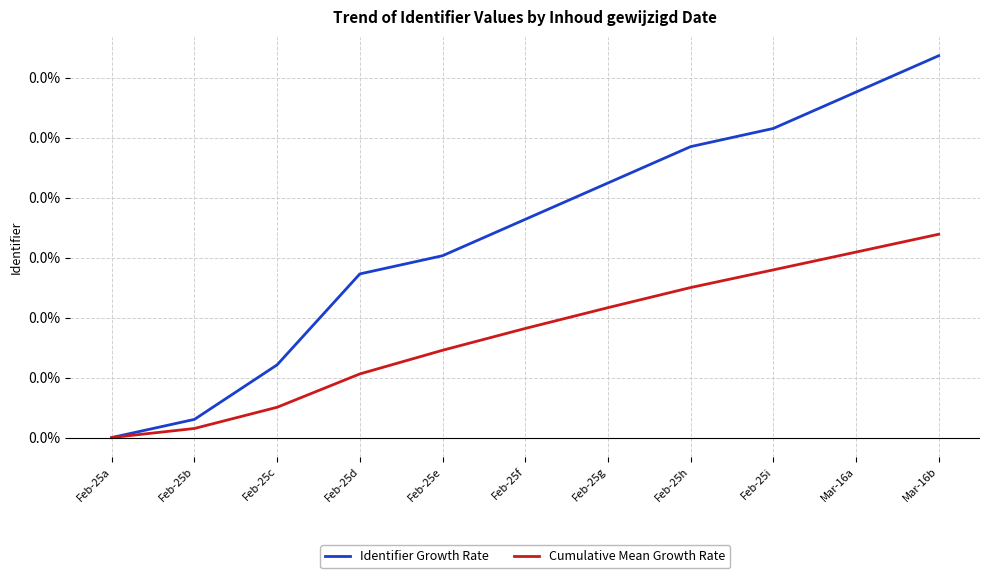

True or false: Identifier Growth Rate has a value of 0.0 at Feb-25d.

False